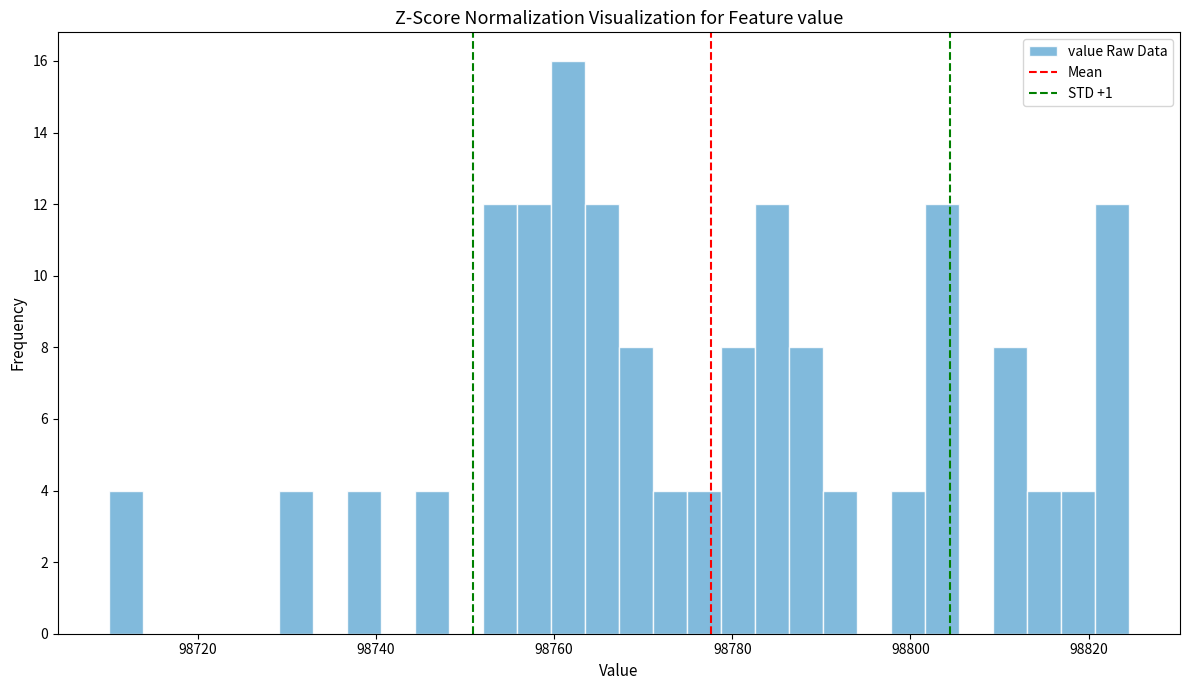

Read against the x-axis, roughly where is the centre of the tallest bar?

98762